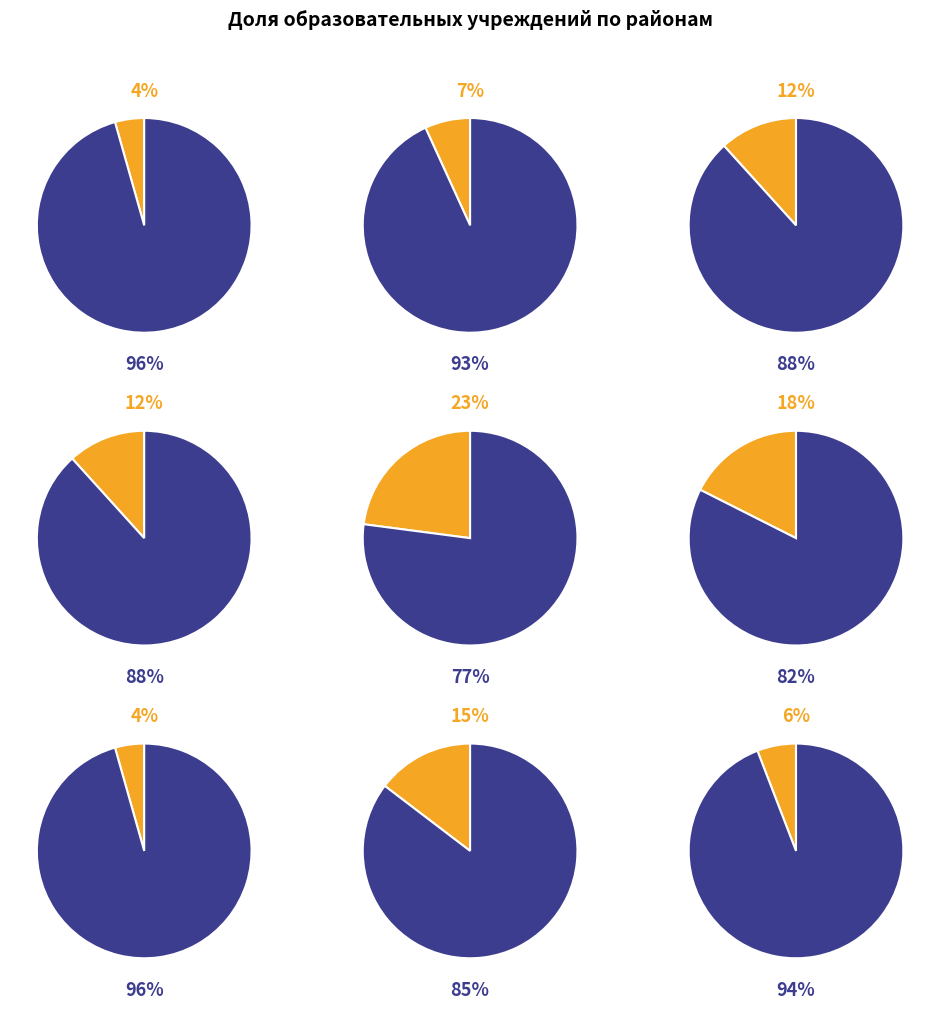

The Балаковский slice represents 23% of the pie. True or false?

True